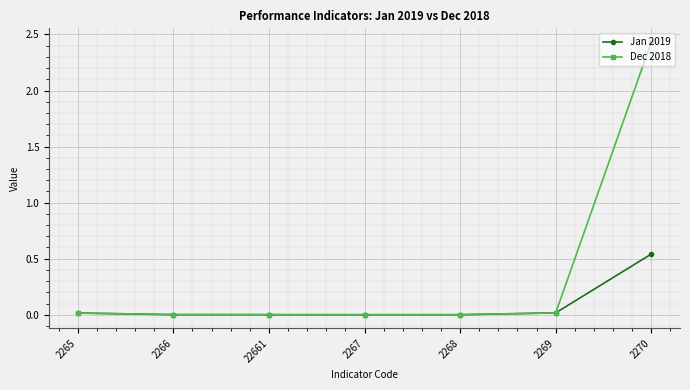

What are all the series names shown in the legend?

Jan 2019, Dec 2018